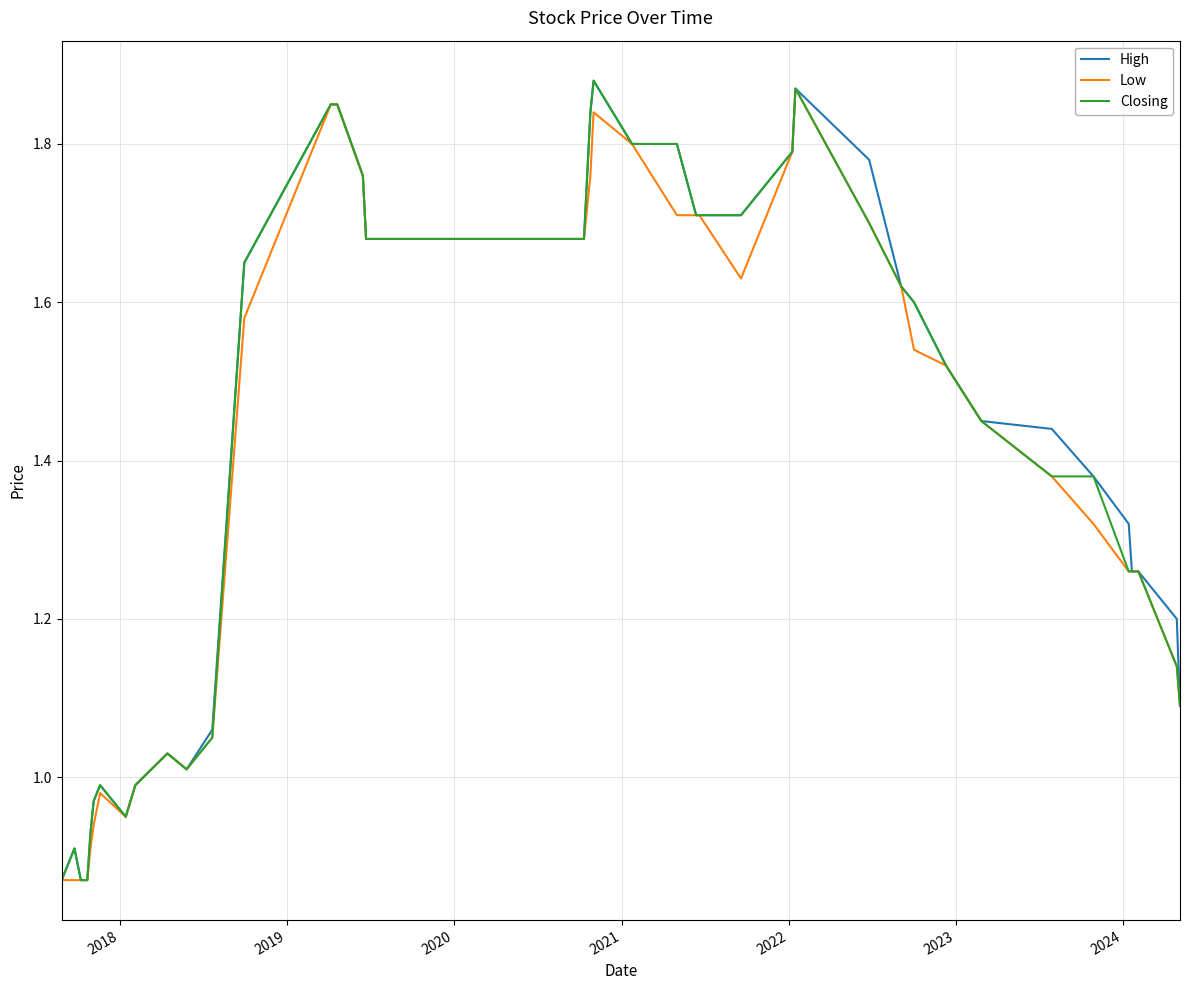

Does the chart have visible grid lines?

Yes